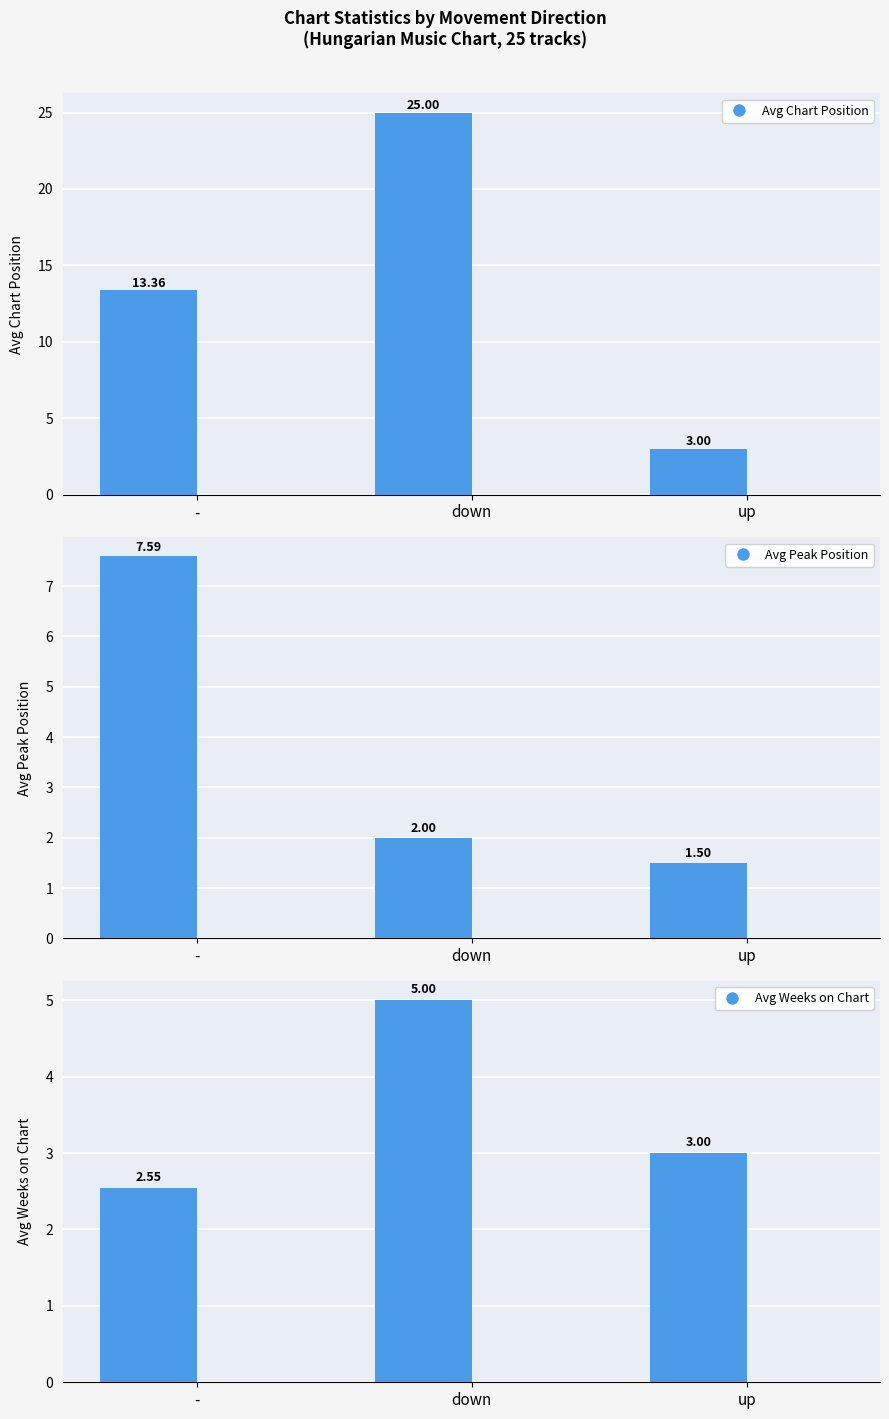

What is the average value of the Avg Weeks on Chart series?

3.5